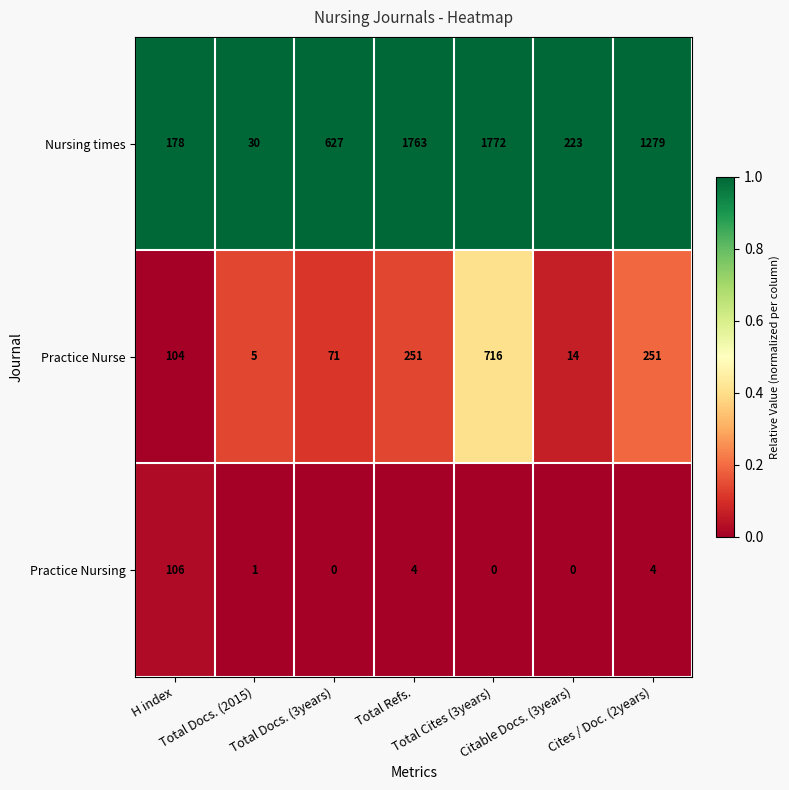

At which category does the chart reach its peak across all series?

Total Cites (3years)